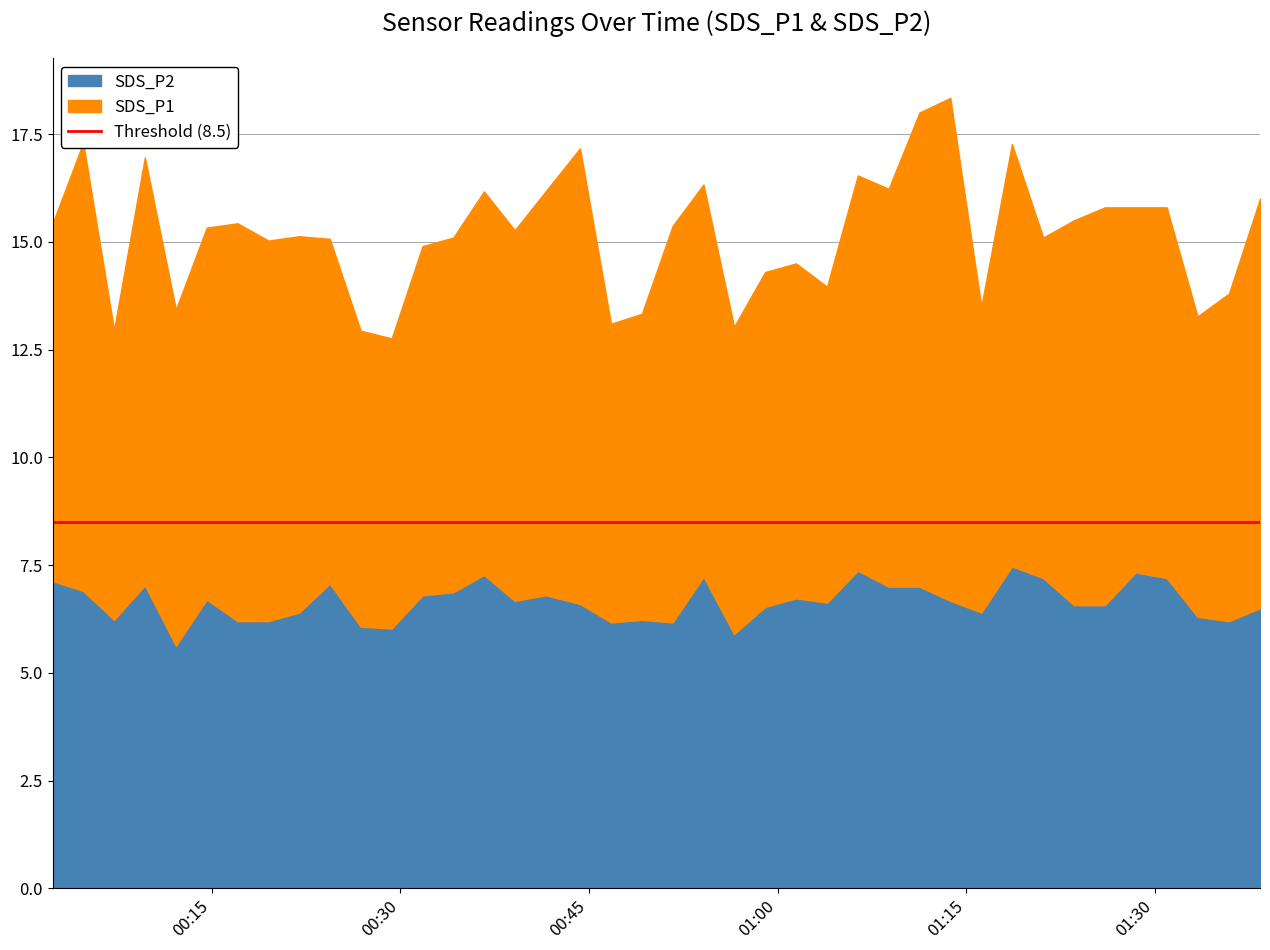

Which series changed the most between 2021/10/24 00:02:22 and 2021/10/24 01:26:00?

SDS_P1